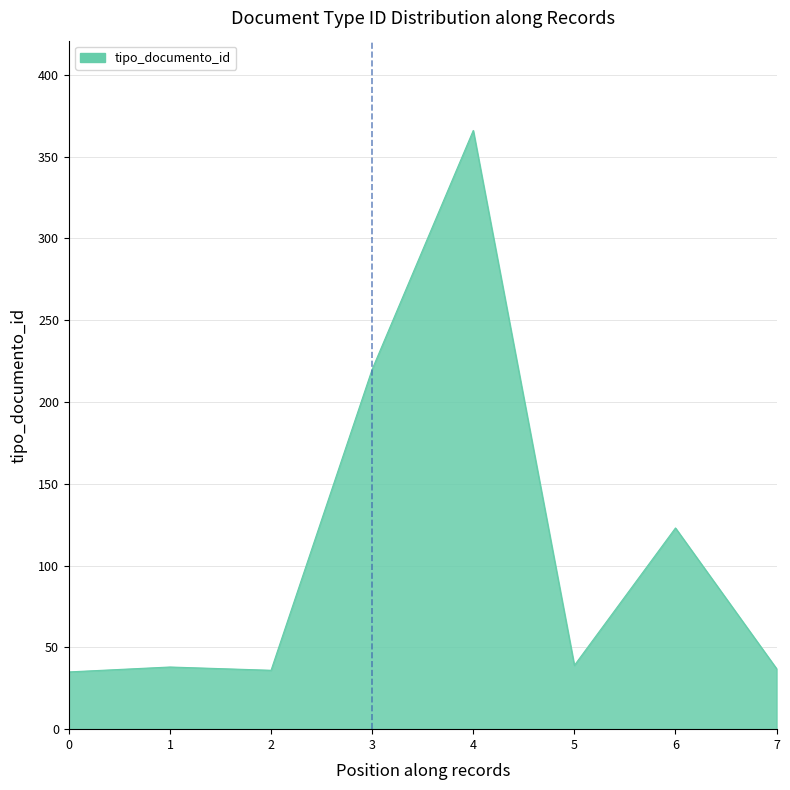

Approximately how many times larger is the value at 7 compared to 0?

1.1